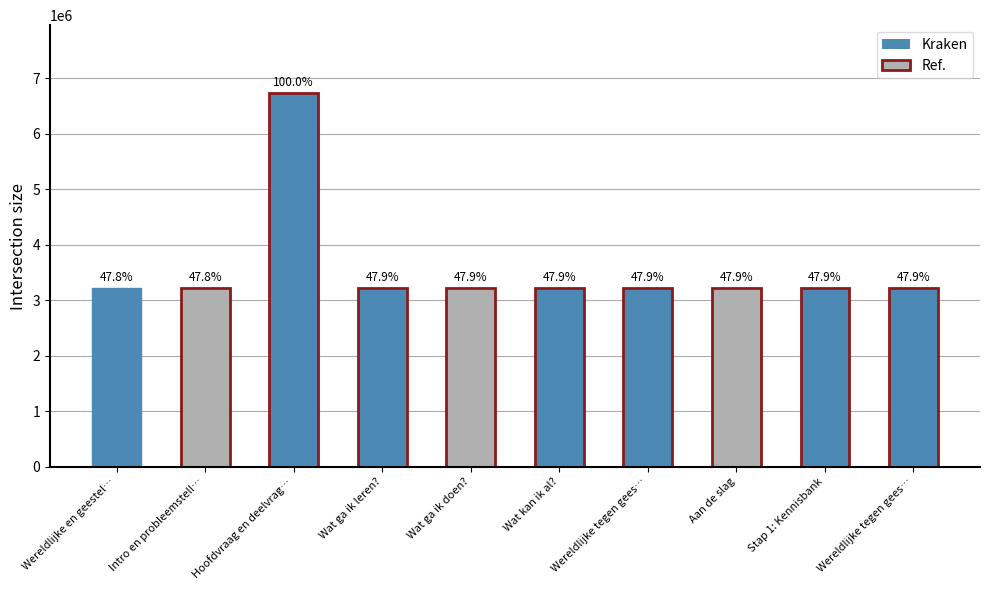

How many bars are there in total?

10